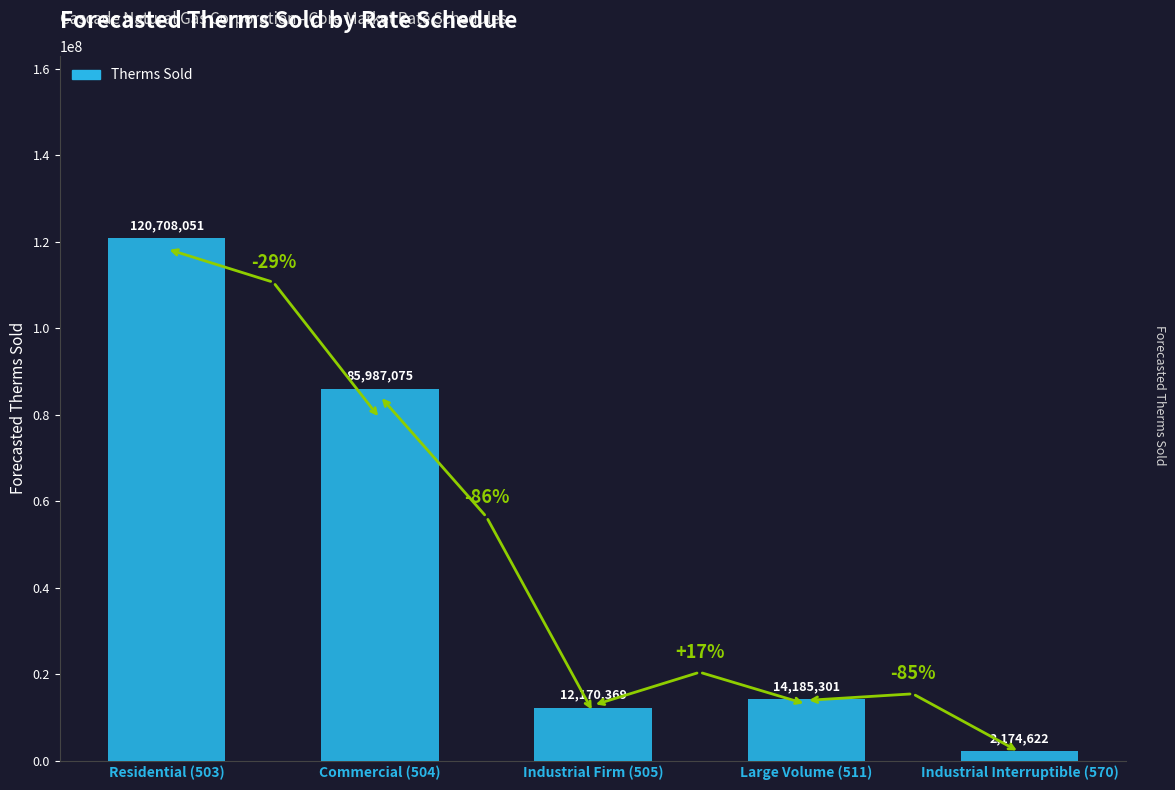

What is the average value?

47045083.4